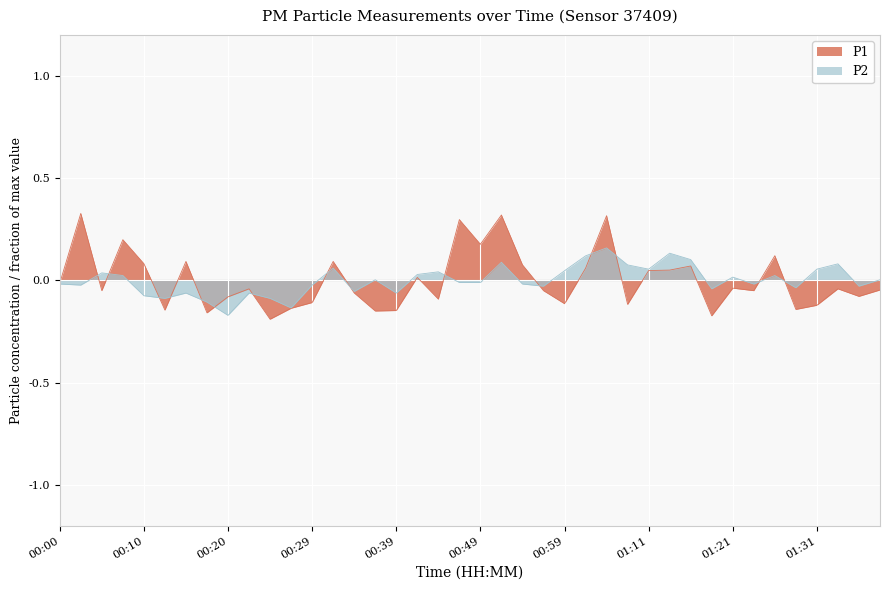

How many lines are shown in the chart?

2